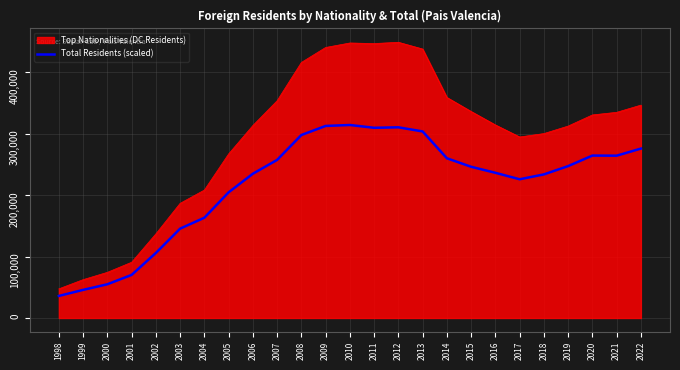

What value does the Top Nationalities (DC Residents) series have at 2002?

136892.0